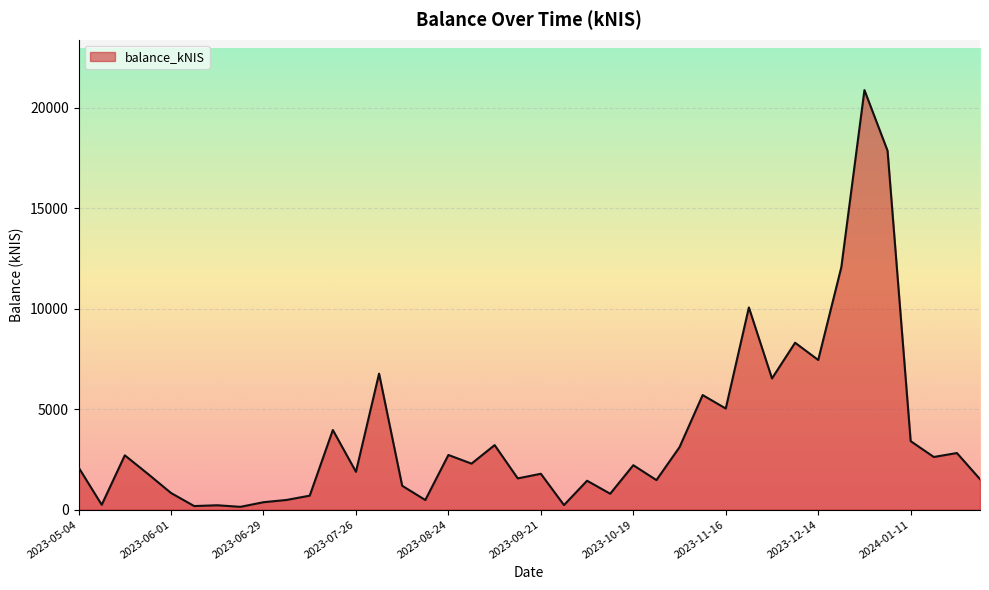

What is the difference between the maximum and minimum values?

20730.7